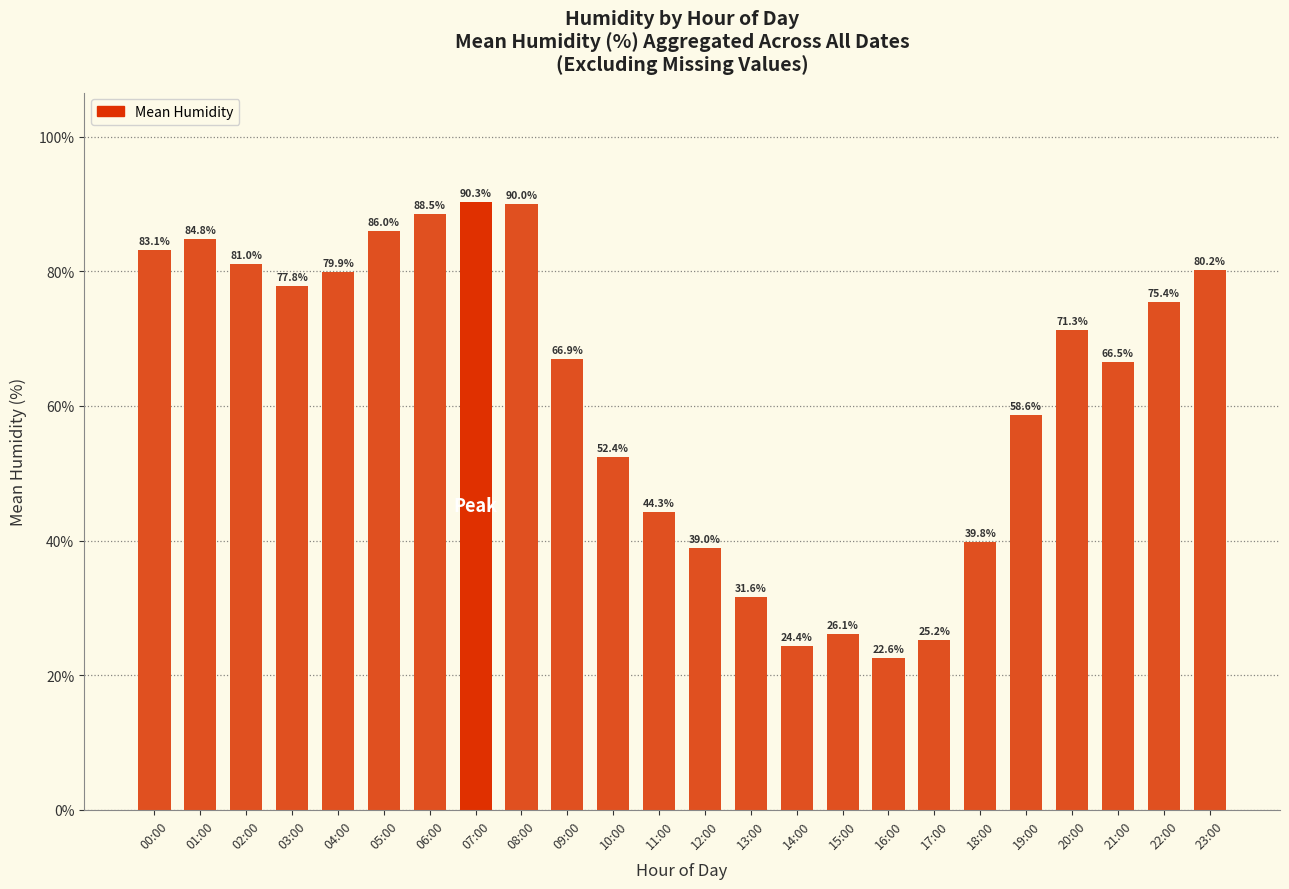

Count the number of values greater than 71.

12